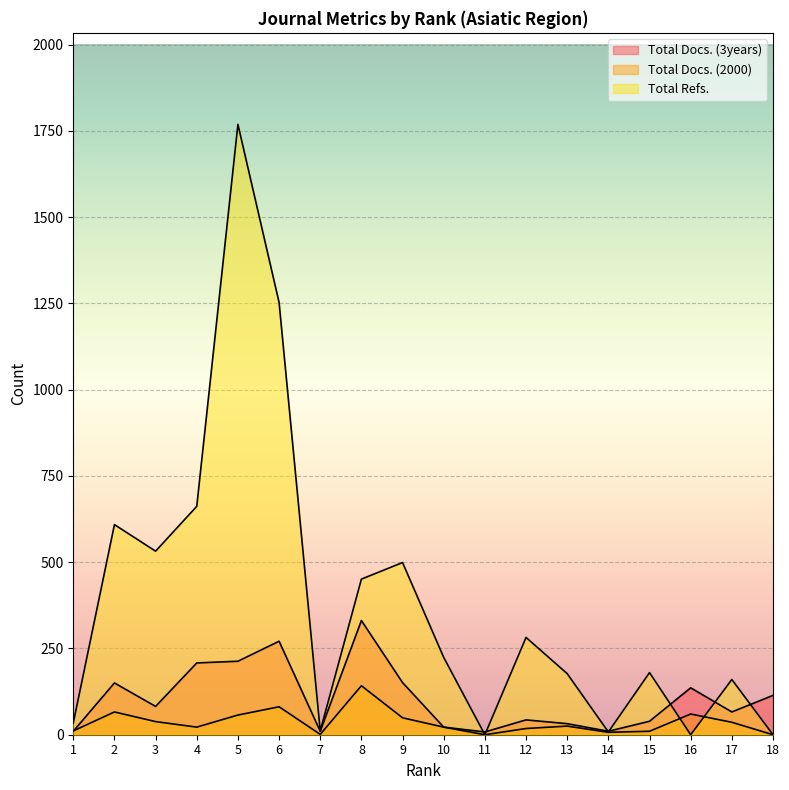

Which has a higher value, 14 or 6?

6